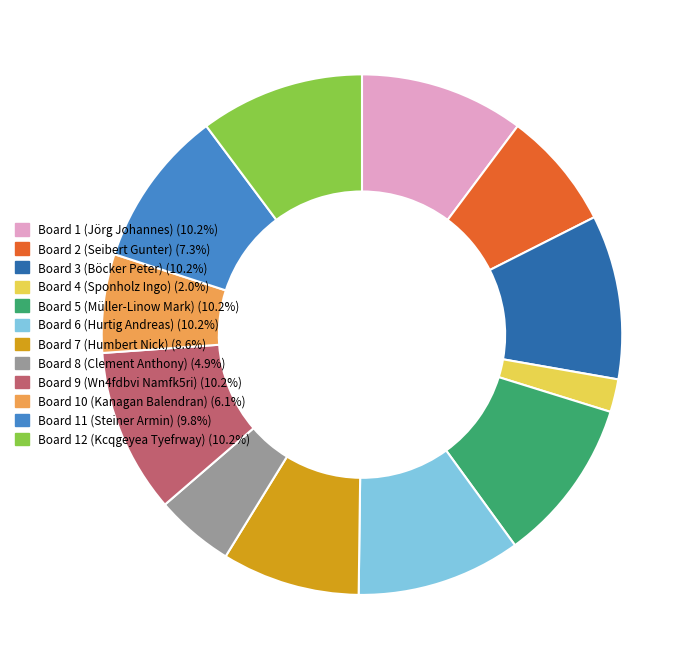

Does any single category account for the majority?

No